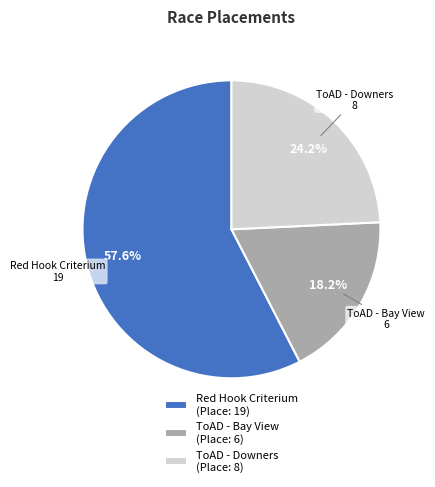

Rank the categories by value from highest to lowest.

Red Hook Criterium (Place: 19), ToAD - Downers (Place: 8), ToAD - Bay View (Place: 6)